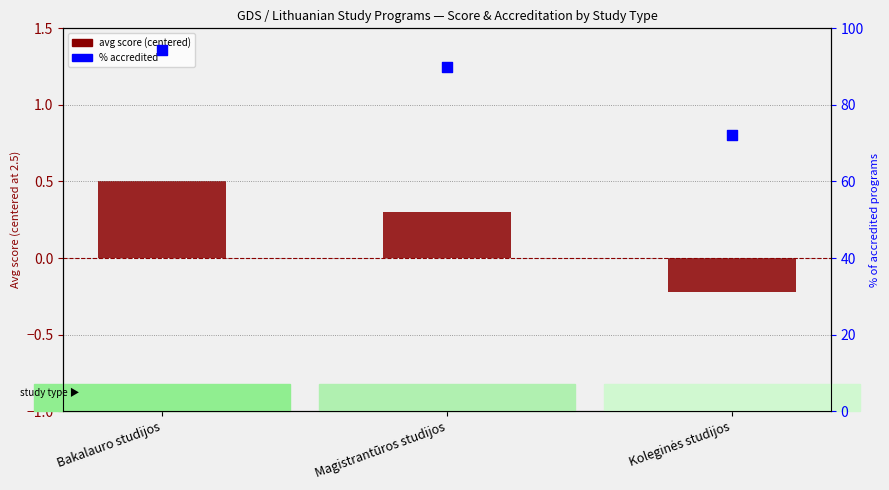

Which series has the largest total across all categories?

% accredited